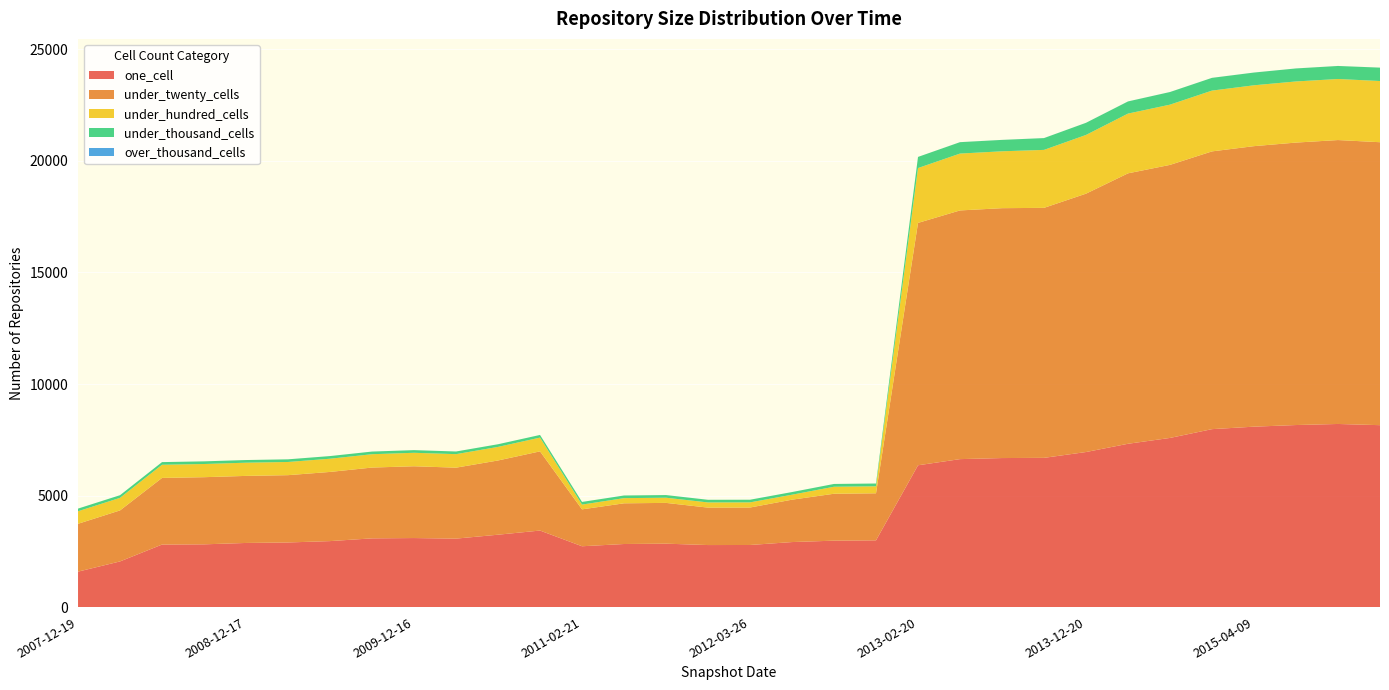

Reading left to right, transcribe all the data shown in this chart.

one_cell: 2007-12-19=1589	2008-04-01=2047	2008-06-27=2803	2008-10-10=2813	2008-12-17=2875	2009-04-06=2897	2009-06-17=2958	2009-09-25=3081	2009-12-16=3095	2010-04-01=3069	2010-07-26=3245	2010-11-17=3431	2011-02-21=2727	2011-06-10=2828	2011-09-05=2843	2012-01-18=2781	2012-03-26=2784	2012-07-13=2915	2012-10-31=2978	2012-12-11=2992	2013-02-20=6357	2013-05-21=6633	2013-07-09=6681	2013-09-10=6690	2013-12-20=6951	2014-03-28=7321	2014-09-08=7583	2015-01-19=7977	2015-04-09=8088	2015-07-03=8161	2015-10-01=8209	2016-01-04=8155
under_twenty_cells: 2007-12-19=2145	2008-04-01=2287	2008-06-27=2987	2008-10-10=3010	2008-12-17=3006	2009-04-06=3017	2009-06-17=3101	2009-09-25=3174	2009-12-16=3218	2010-04-01=3181	2010-07-26=3327	2010-11-17=3550	2011-02-21=1654	2011-06-10=1824	2011-09-05=1828	2012-01-18=1678	2012-03-26=1679	2012-07-13=1900	2012-10-31=2103	2012-12-11=2109	2013-02-20=10865	2013-05-21=11148	2013-07-09=11201	2013-09-10=11207	2013-12-20=11582	2014-03-28=12123	2014-09-08=12240	2015-01-19=12451	2015-04-09=12575	2015-07-03=12662	2015-10-01=12727	2016-01-04=12684
under_hundred_cells: 2007-12-19=562	2008-04-01=563	2008-06-27=590	2008-10-10=591	2008-12-17=592	2009-04-06=591	2009-06-17=592	2009-09-25=598	2009-12-16=604	2010-04-01=606	2010-07-26=609	2010-11-17=617	2011-02-21=214	2011-06-10=232	2011-09-05=232	2012-01-18=232	2012-03-26=231	2012-07-13=223	2012-10-31=314	2012-12-11=314	2013-02-20=2459	2013-05-21=2549	2013-07-09=2550	2013-09-10=2598	2013-12-20=2632	2014-03-28=2678	2014-09-08=2700	2015-01-19=2725	2015-04-09=2728	2015-07-03=2740	2015-10-01=2737	2016-01-04=2743
under_thousand_cells: 2007-12-19=119	2008-04-01=119	2008-06-27=119	2008-10-10=119	2008-12-17=119	2009-04-06=119	2009-06-17=119	2009-09-25=119	2009-12-16=119	2010-04-01=119	2010-07-26=119	2010-11-17=119	2011-02-21=119	2011-06-10=119	2011-09-05=119	2012-01-18=119	2012-03-26=119	2012-07-13=119	2012-10-31=125	2012-12-11=125	2013-02-20=499	2013-05-21=511	2013-07-09=511	2013-09-10=529	2013-12-20=544	2014-03-28=545	2014-09-08=566	2015-01-19=571	2015-04-09=571	2015-07-03=583	2015-10-01=584	2016-01-04=600
over_thousand_cells: 2007-12-19=0	2008-04-01=0	2008-06-27=0	2008-10-10=0	2008-12-17=0	2009-04-06=0	2009-06-17=0	2009-09-25=0	2009-12-16=0	2010-04-01=0	2010-07-26=0	2010-11-17=0	2011-02-21=0	2011-06-10=0	2011-09-05=0	2012-01-18=0	2012-03-26=0	2012-07-13=0	2012-10-31=0	2012-12-11=0	2013-02-20=0	2013-05-21=1	2013-07-09=1	2013-09-10=1	2013-12-20=1	2014-03-28=1	2014-09-08=1	2015-01-19=1	2015-04-09=1	2015-07-03=1	2015-10-01=1	2016-01-04=1